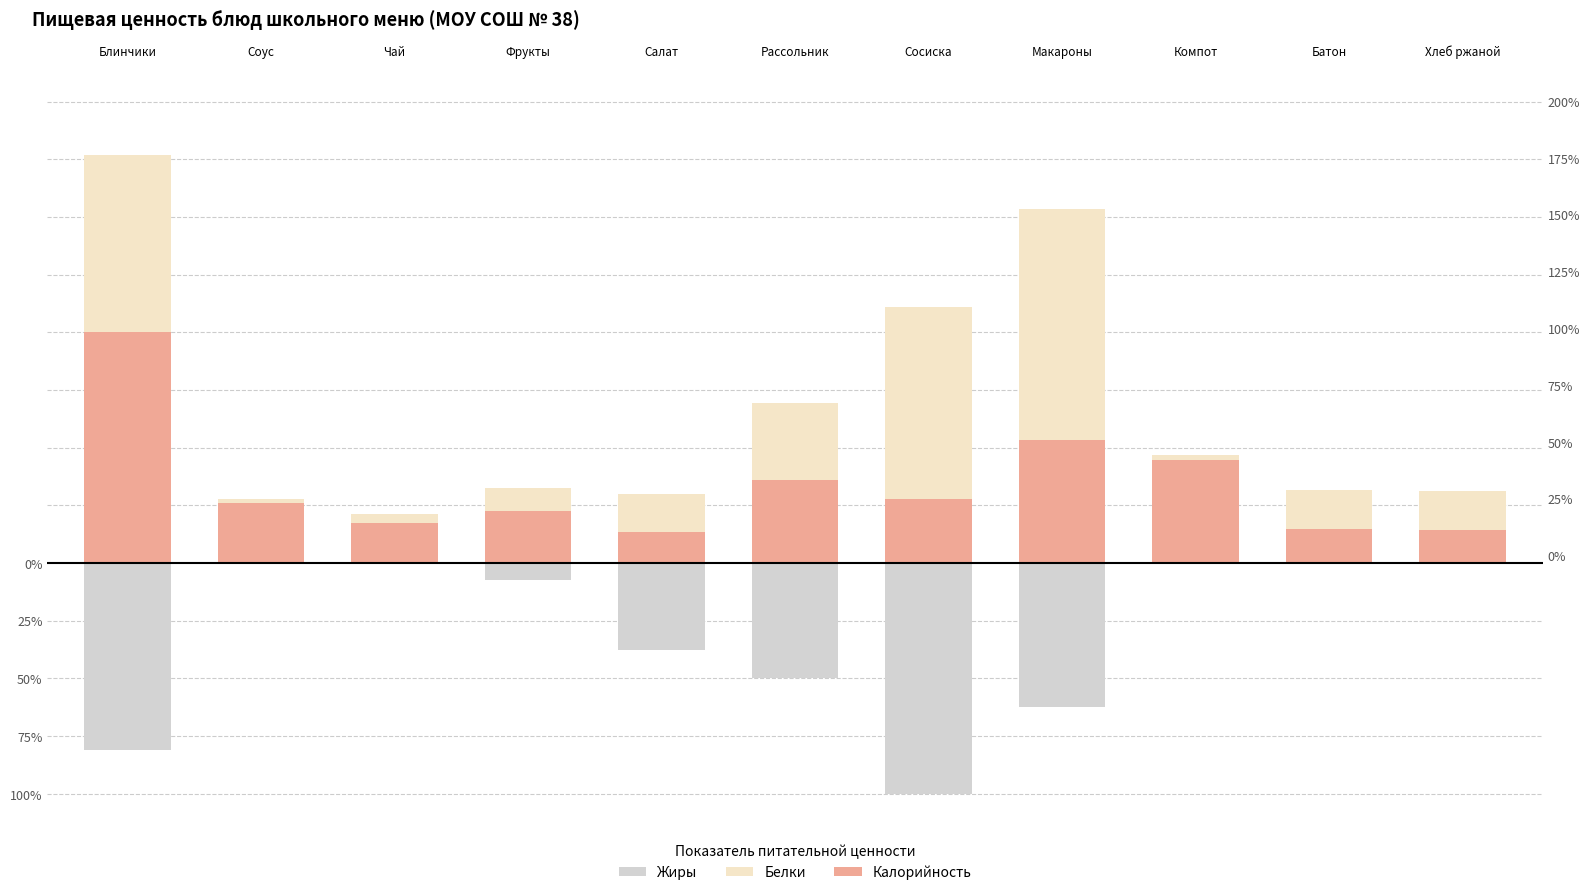

Which label corresponds to the smallest value in the chart?

Сосиска